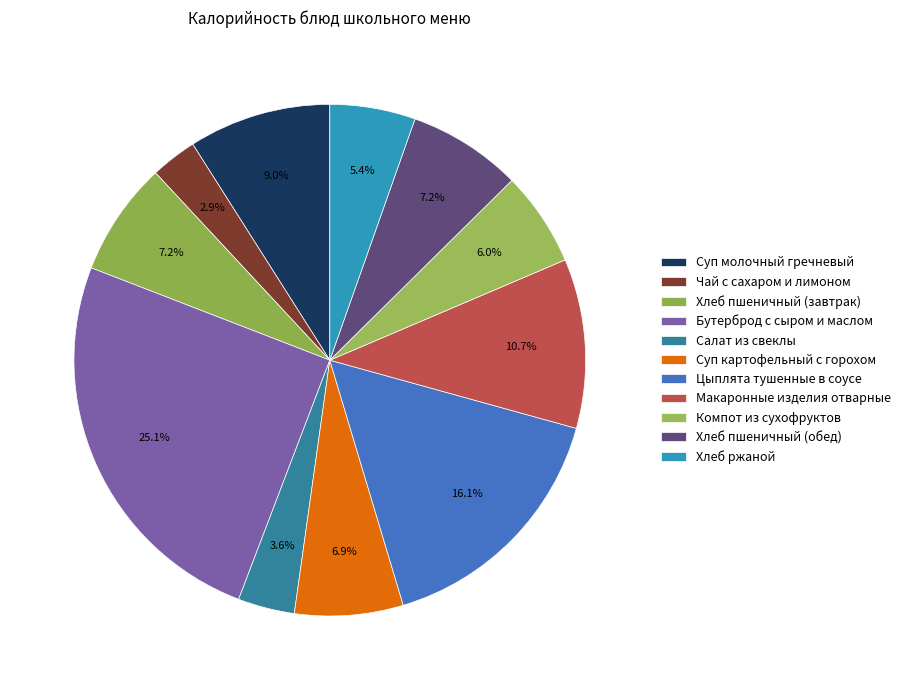

Which slice is the smallest?

Чай с сахаром и лимоном